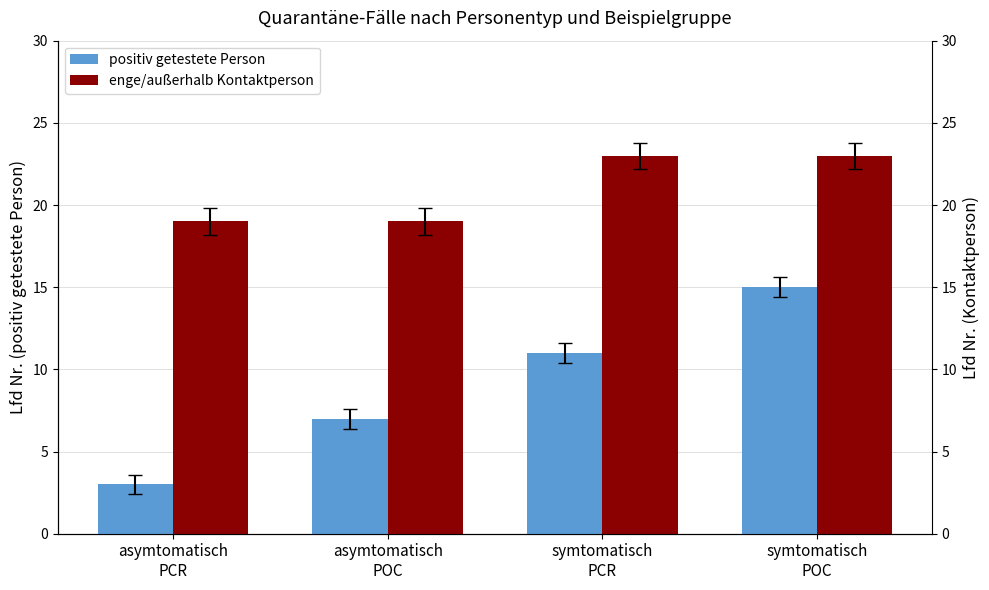

Is the value of positiv getestete Person at symtomatisch
PCR greater than the value of enge/außerhalb Kontaktperson at asymtomatisch
POC?

No